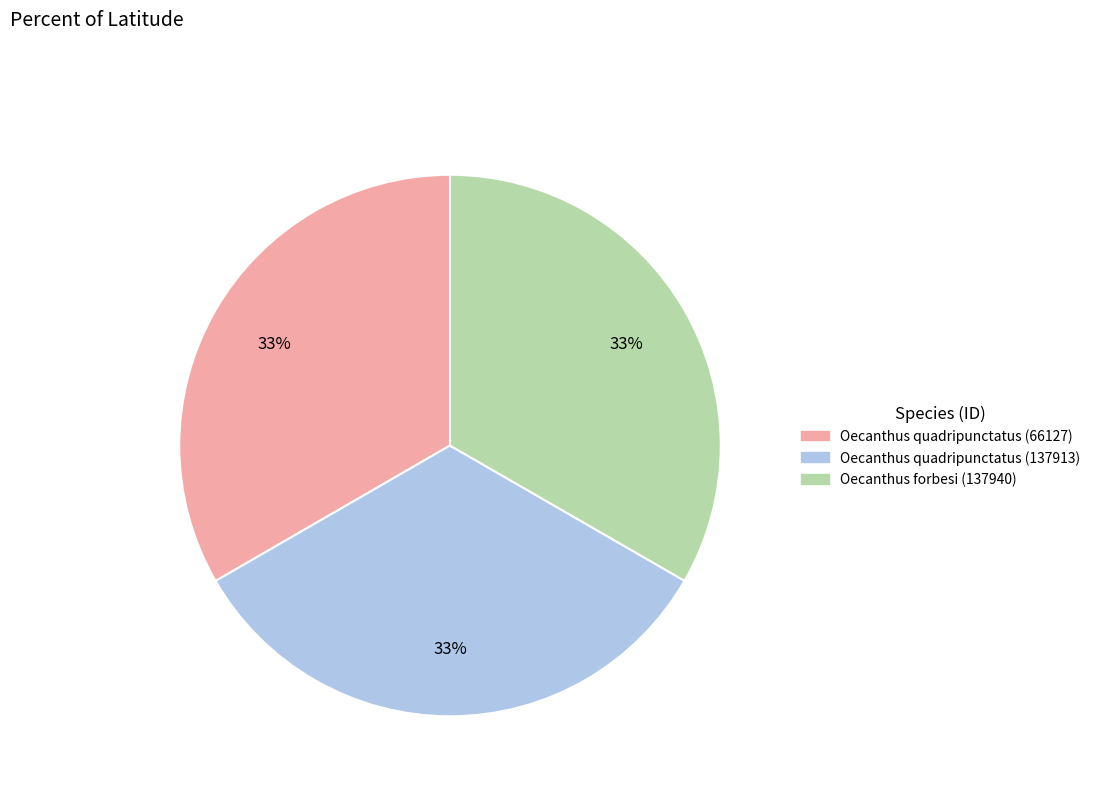

True or false: Oecanthus forbesi (137940) accounts for 33% of the total.

True